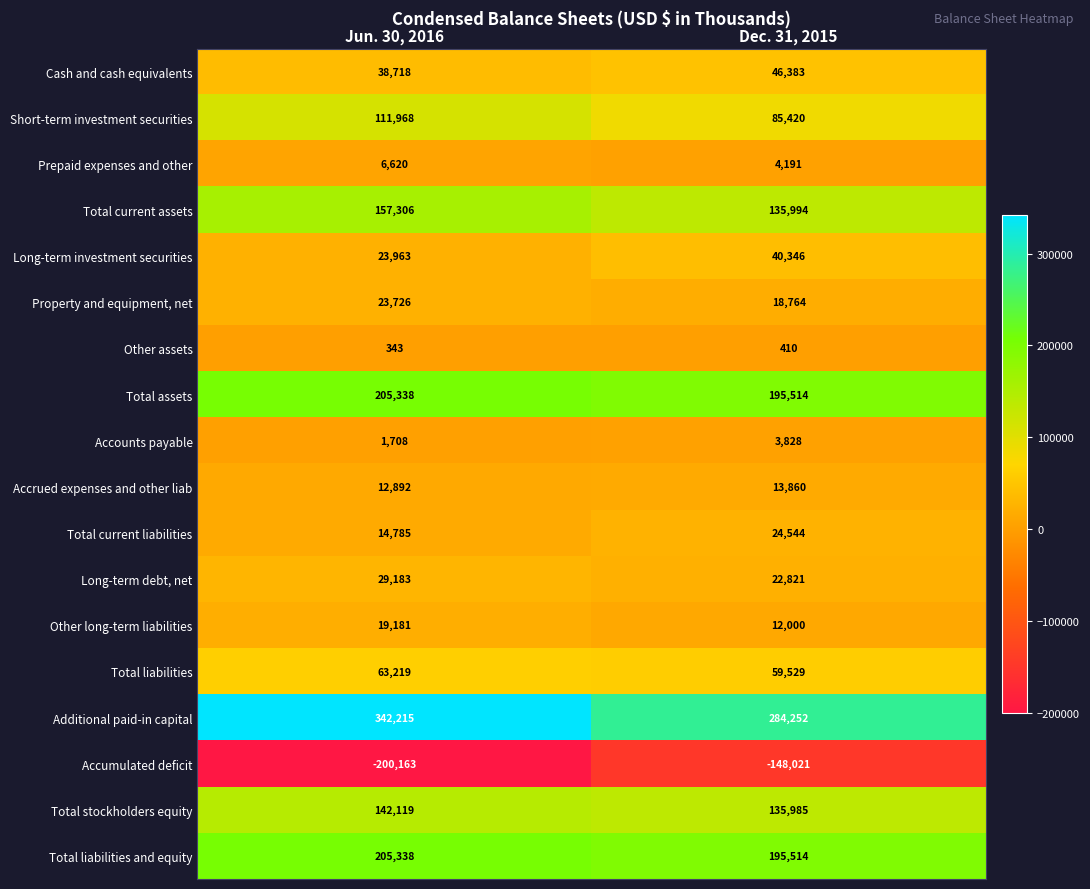

List the labels in order of Accumulated deficit value, smallest first.

Jun. 30, 2016, Dec. 31, 2015